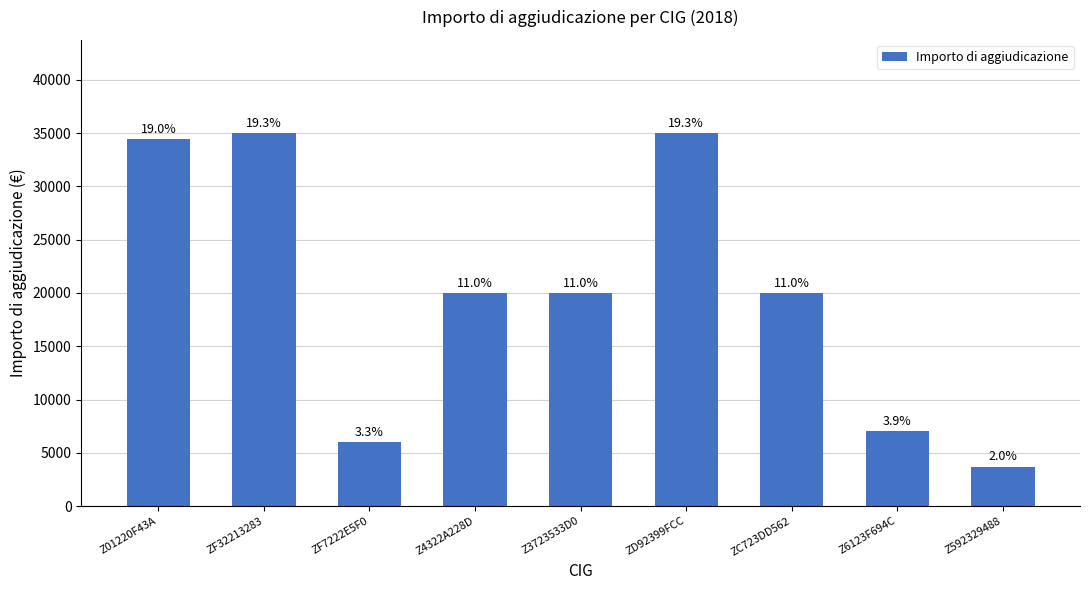

What is the sum of all values?

181119.3